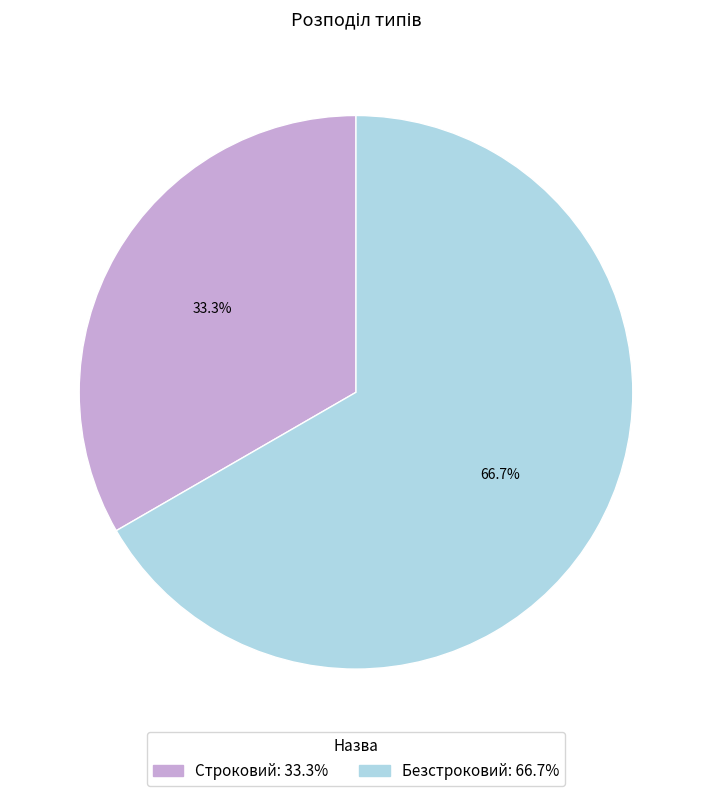

Is the sum of Строковий and Безстроковий greater than half?

Yes